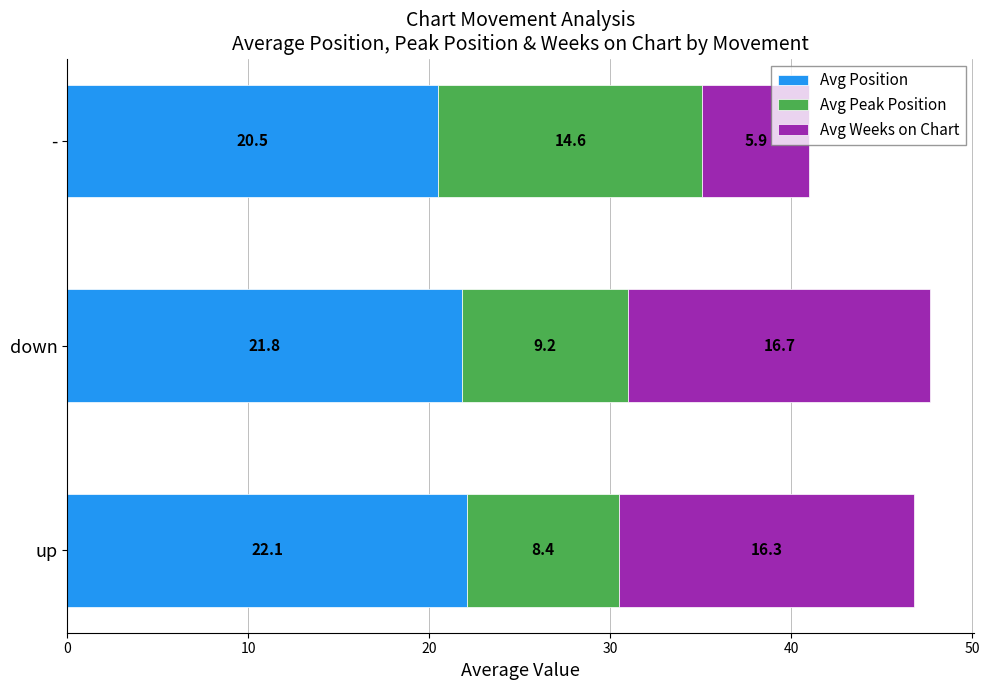

True or false: Avg Position has a value of 22.1 at up.

True